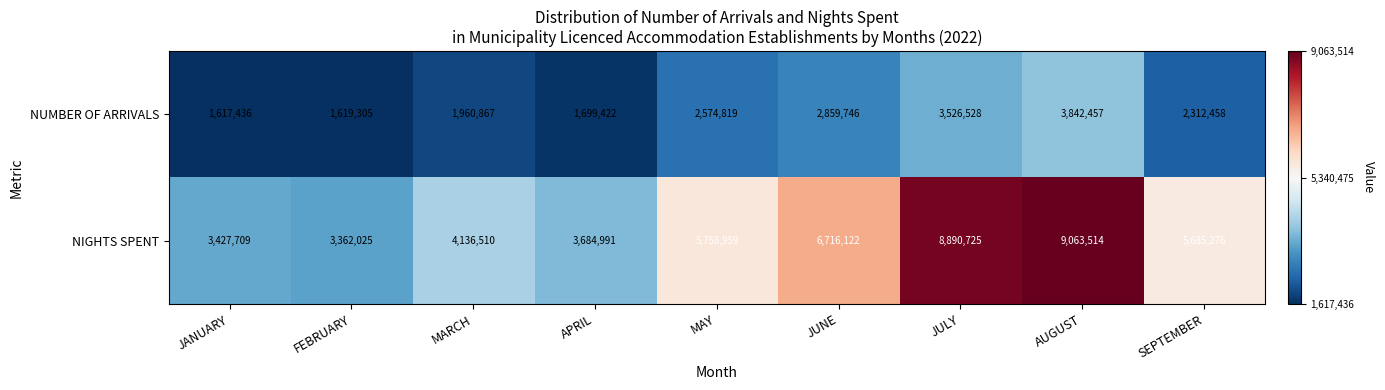

What is the spread (max minus min) of values at JUNE?

3856376